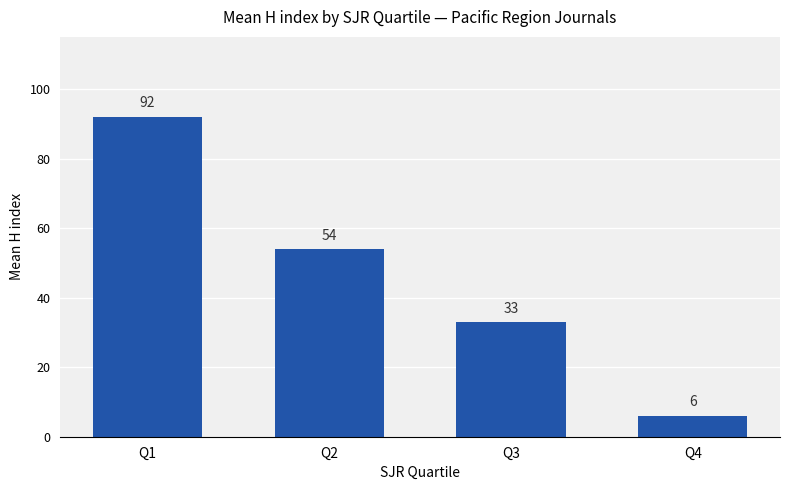

True or false: the data shows 33 at Q3.

True